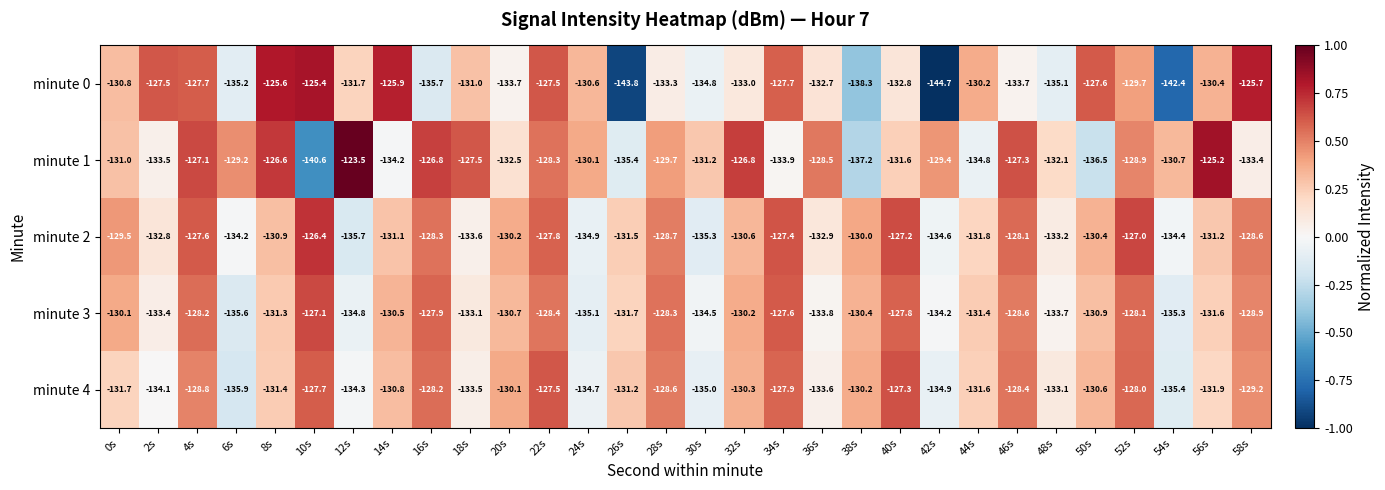

Which category has the lowest value across all series?

42s